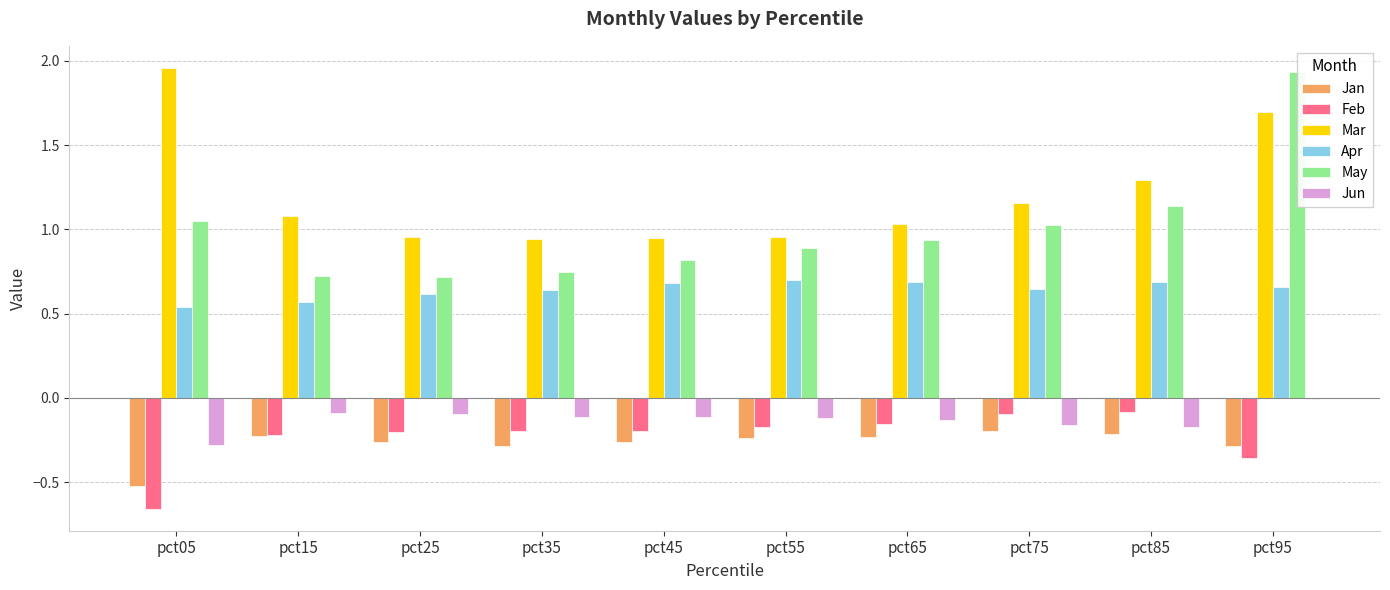

What is the total value across all series at pct15?

1.8